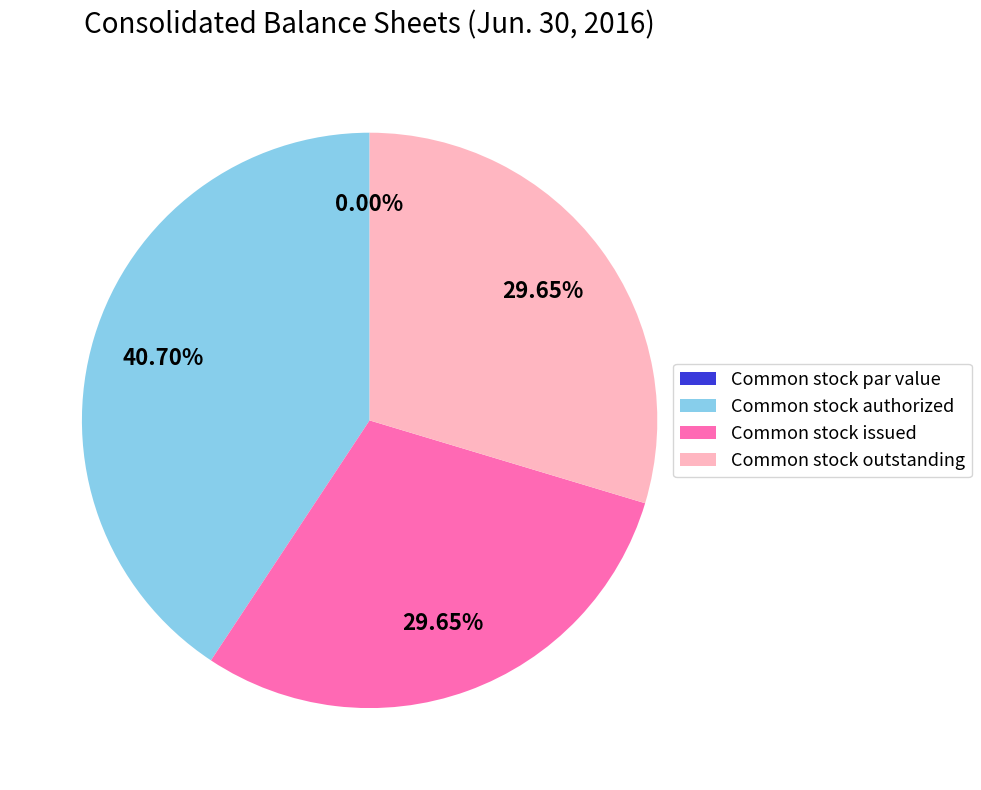

Which category has the biggest portion of the pie?

Common stock authorized